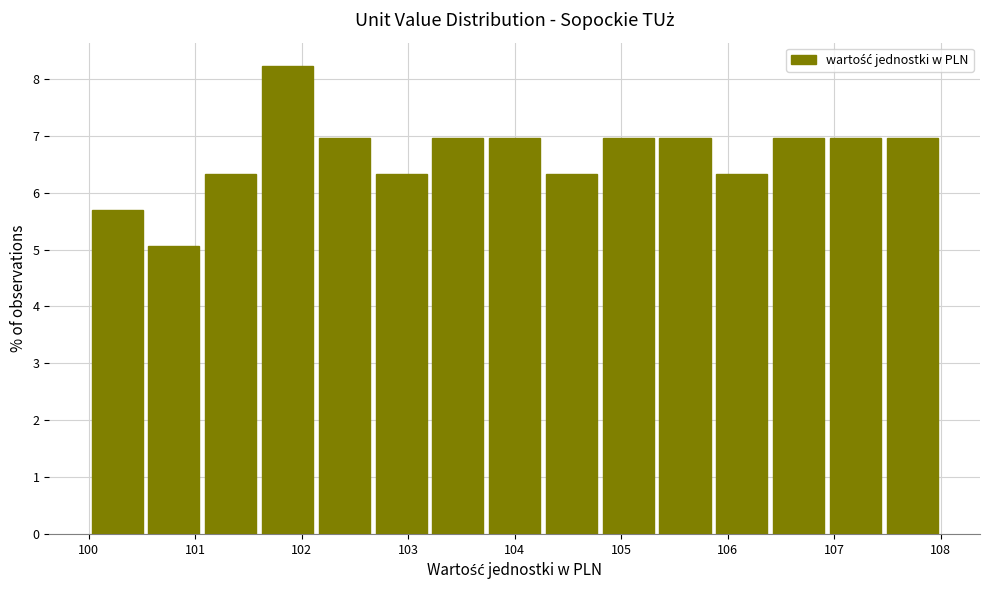

How tall is the bar that spans 105.3 to 105.9 on the x-axis? Neither the bar edges nor the heights are printed on the chart, so give them approximately, as read against the axes.

7.0